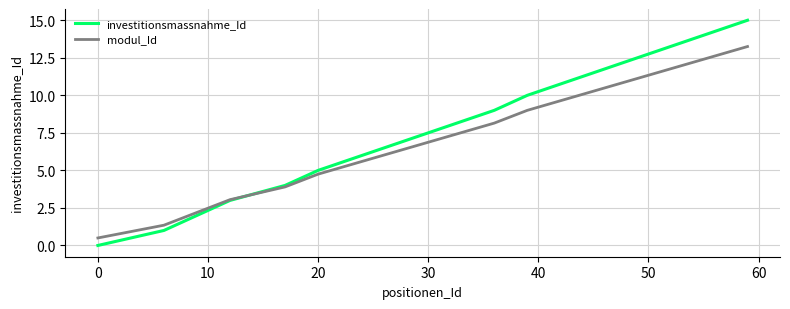

Which series has the largest range (max minus min)?

investitionsmassnahme_Id